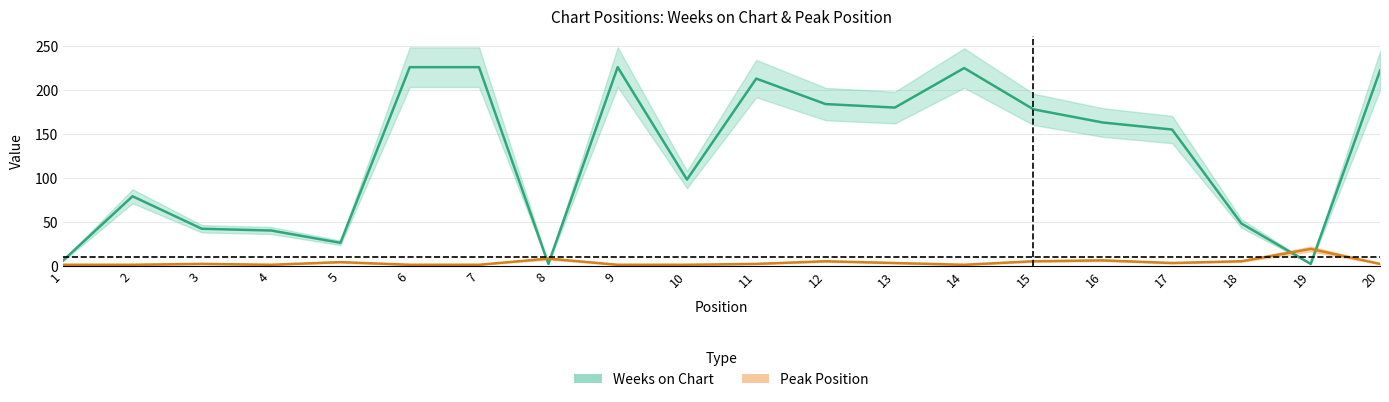

What is the value of the Peak Position point at the 5th from the left?

4